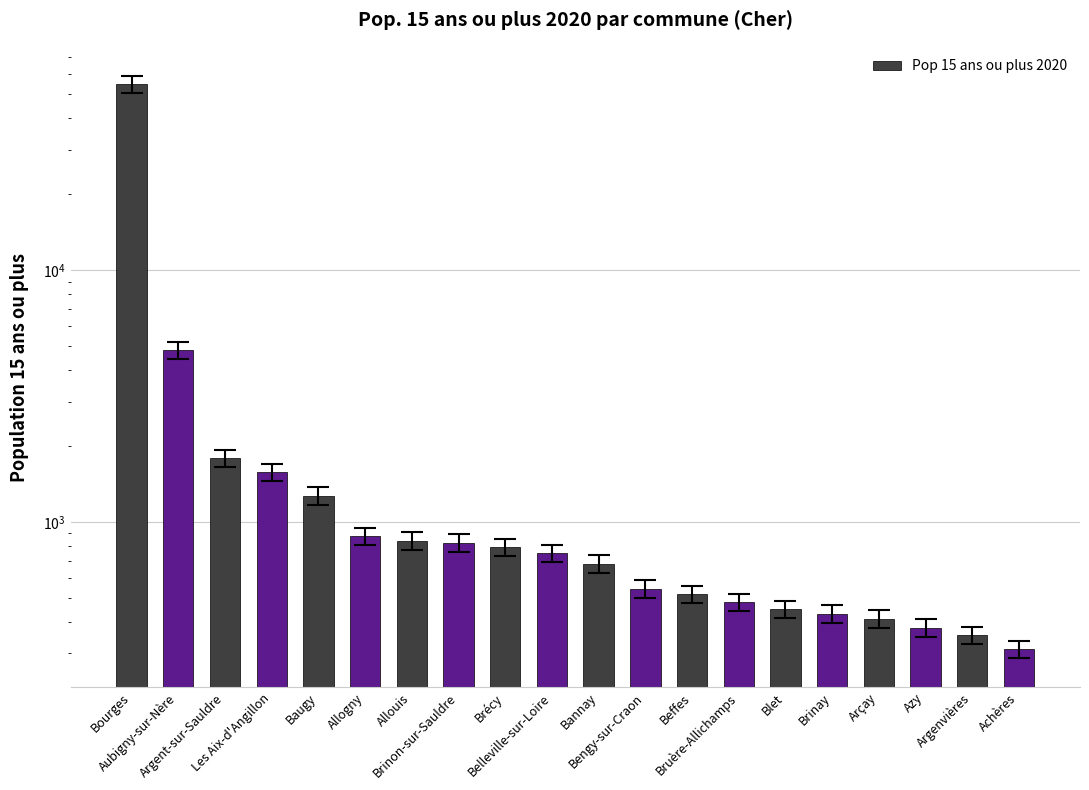

The chart shows a value of 438.1 at Brinon-sur-Sauldre. True or false?

False